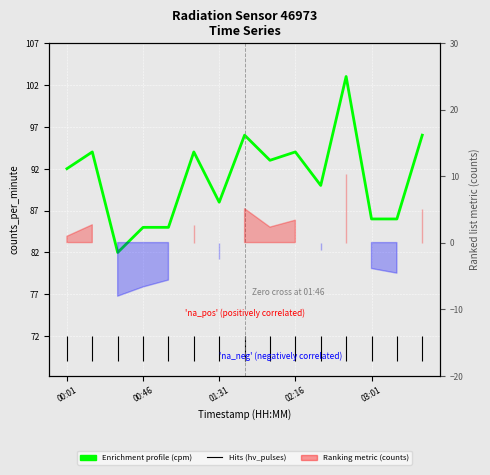

What is the ratio of the value at 5 to the value at 00:46?

1.0